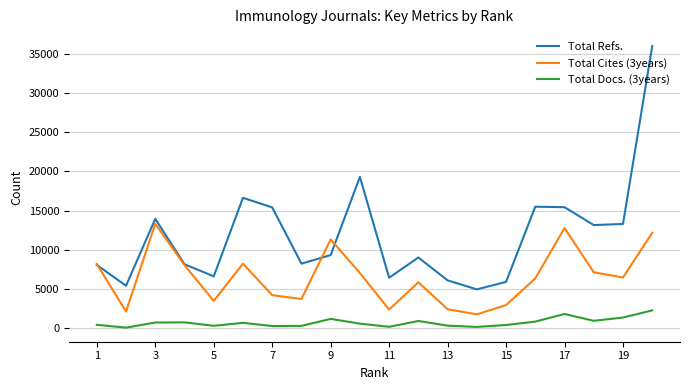

What is the maximum value shown in the chart?

35945